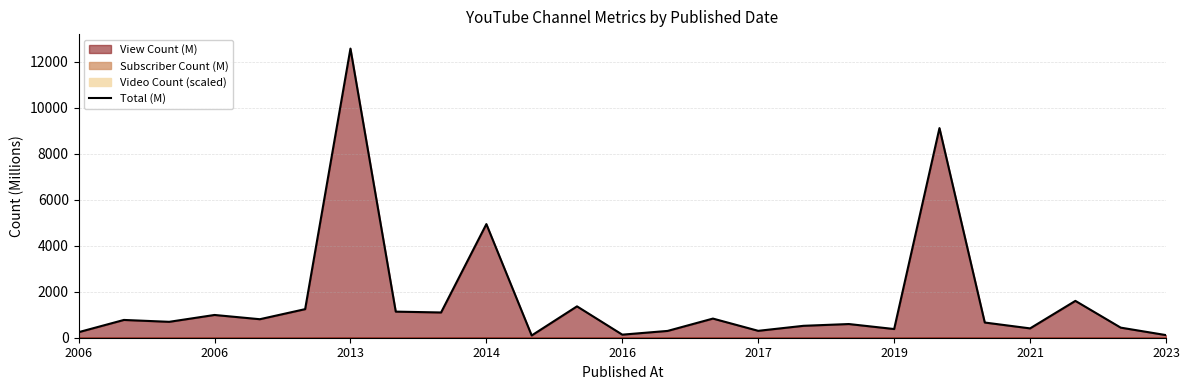

Does the chart have visible grid lines?

Yes